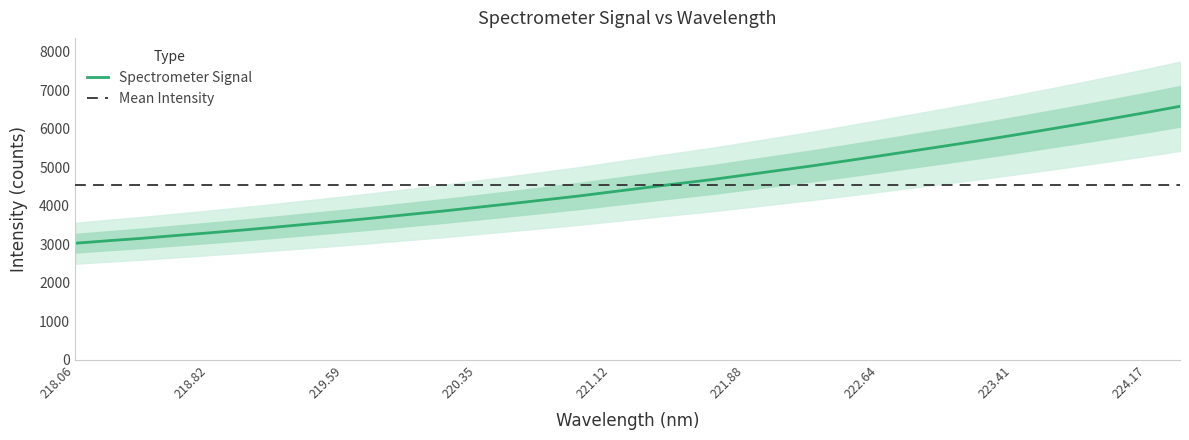

What is the maximum value shown in the chart?

6577.6